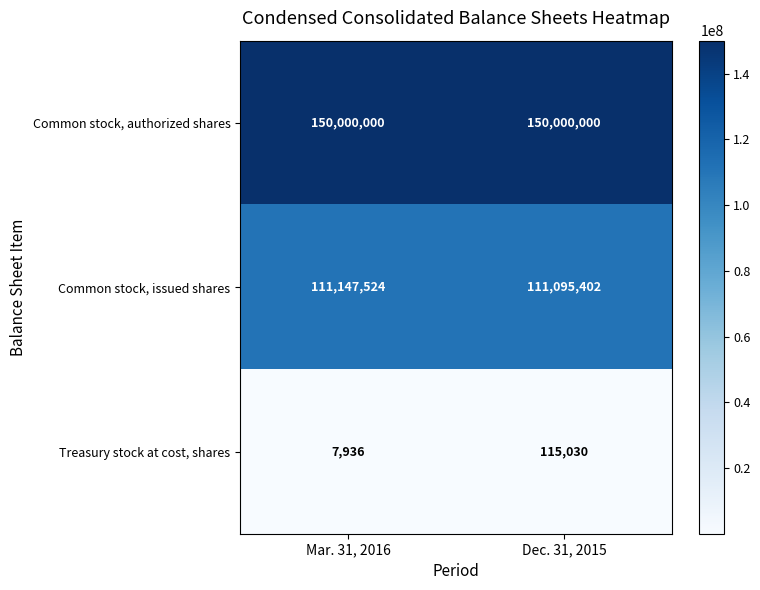

Reading left to right, list all the values displayed in this chart.

Common stock, authorized shares: Mar. 31, 2016=150000000	Dec. 31, 2015=150000000
Common stock, issued shares: Mar. 31, 2016=111147524	Dec. 31, 2015=111095402
Treasury stock at cost, shares: Mar. 31, 2016=7936	Dec. 31, 2015=115030